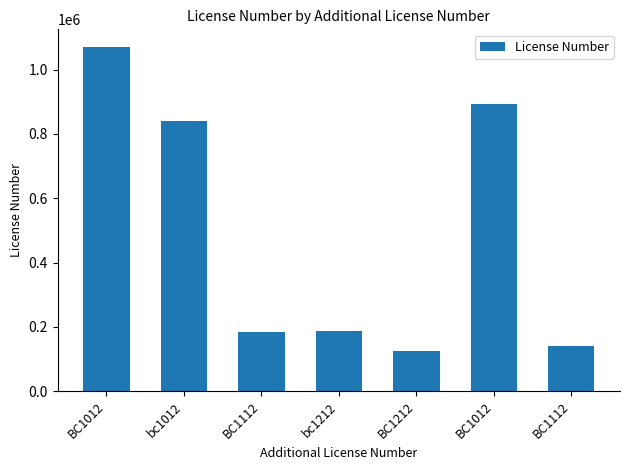

Approximately how many times larger is the value at BC1012 compared to bc1012?

1.3